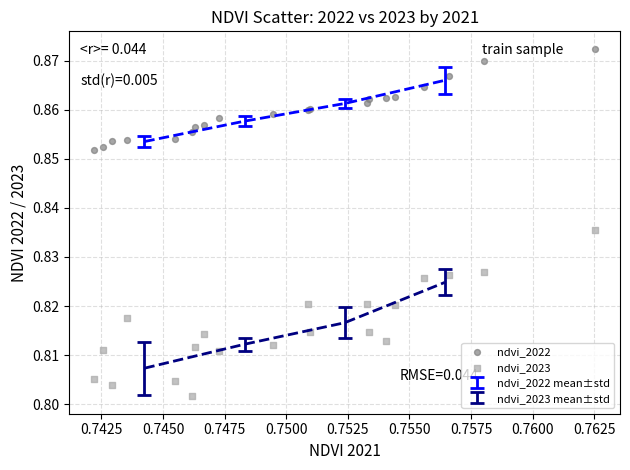

Which series reaches the minimum Y coordinate?

ndvi_2023